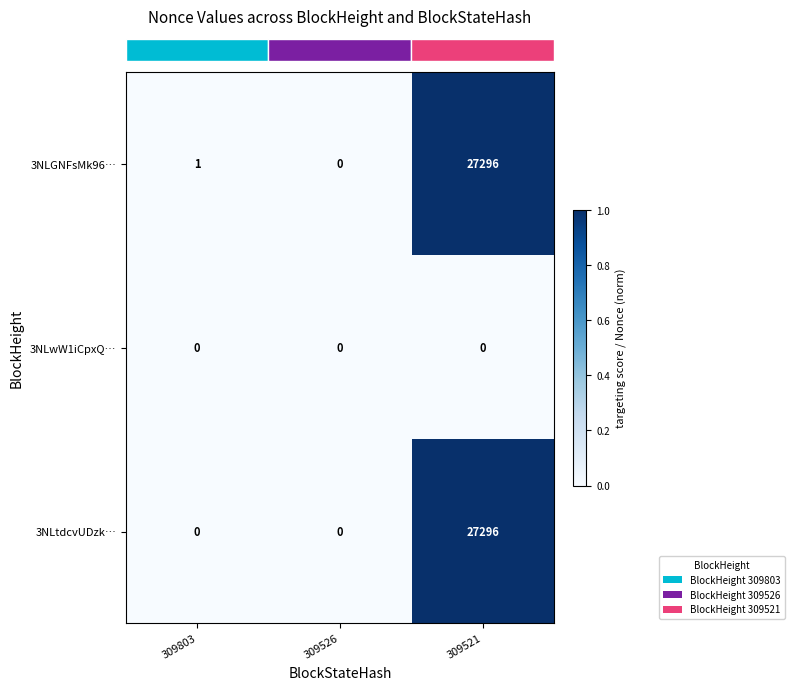

The value of 3NLGNFsMk96… at 309526 is -16877. True or false?

False